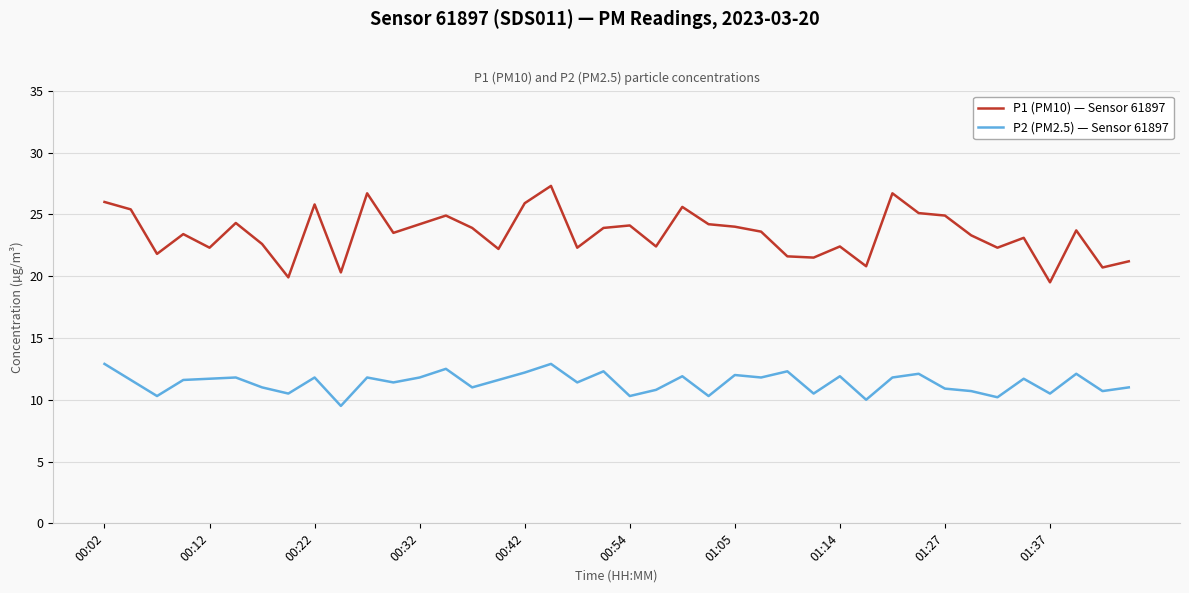

Which series has the largest range (max minus min)?

P1 (PM10) — Sensor 61897